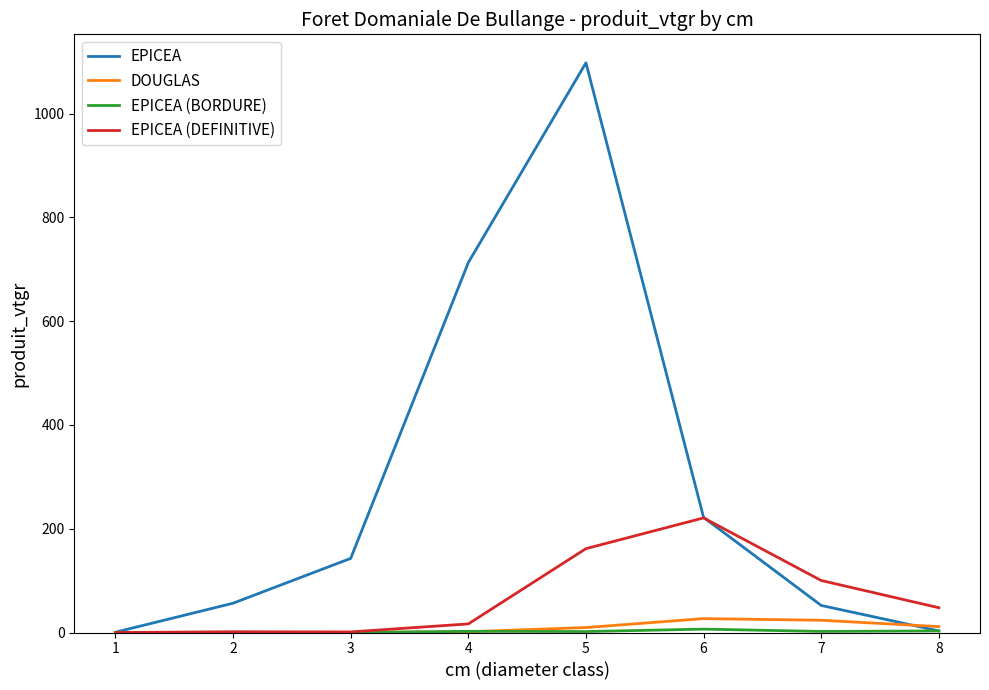

What is the highest value of the EPICEA series?

1097.8